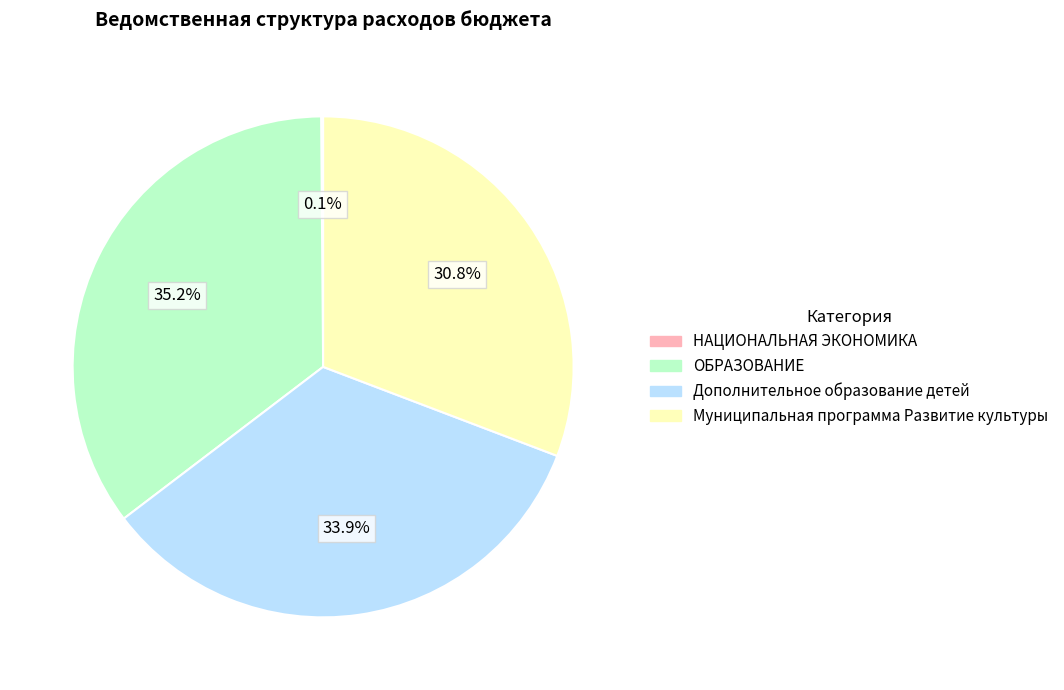

What is the ratio of the value at Дополнительное образование детей to the value at Муниципальная программа Развитие культуры?

1.1